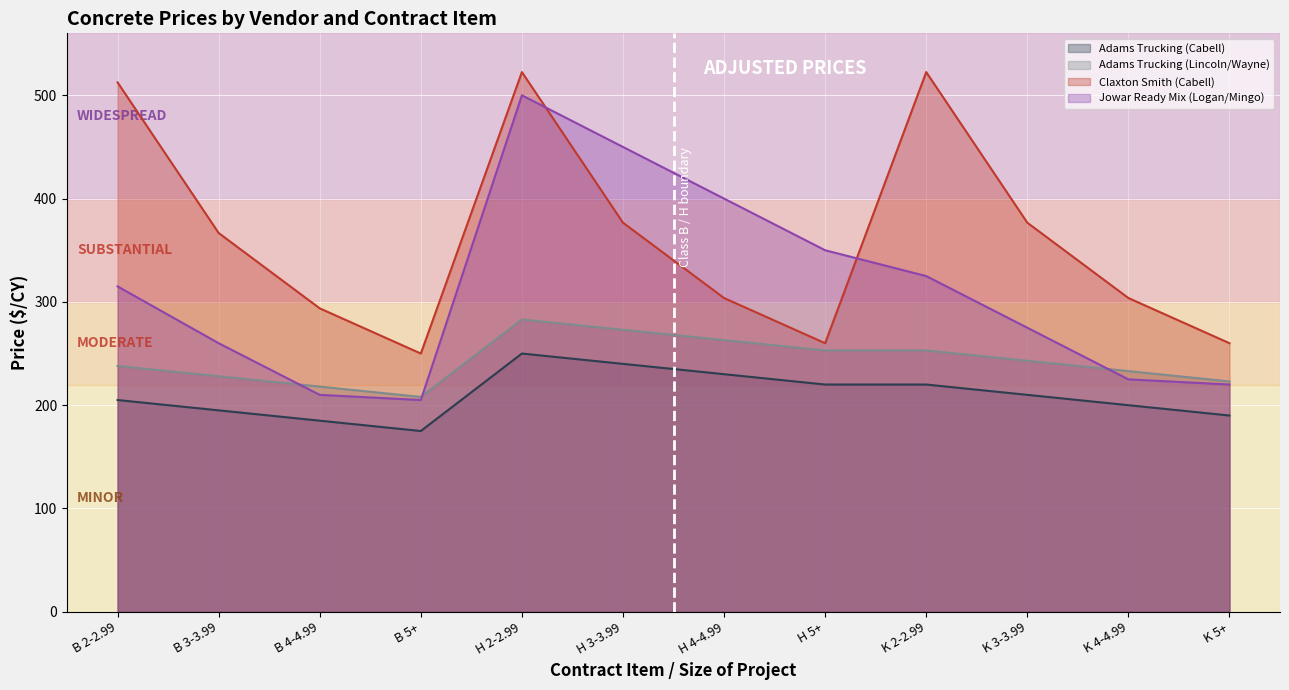

Does the chart display data point markers on the line(s)?

No